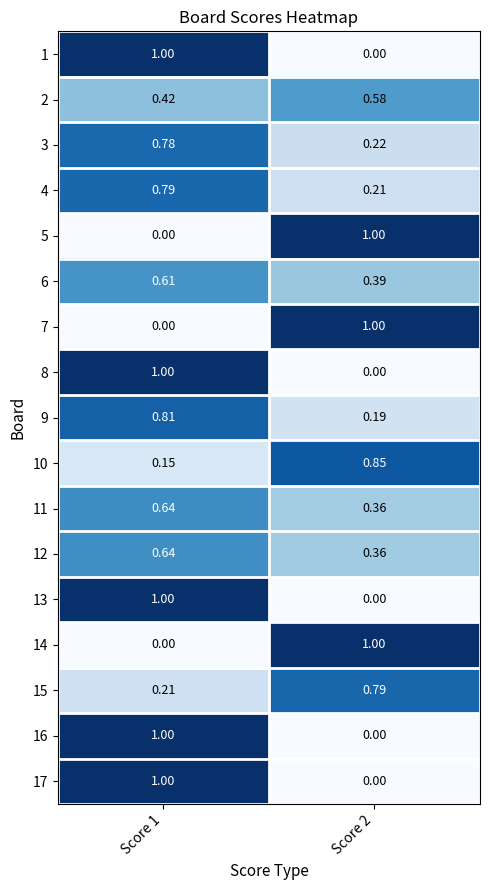

Is the value of 4 at Score 2 greater than the value of 17 at Score 1?

No